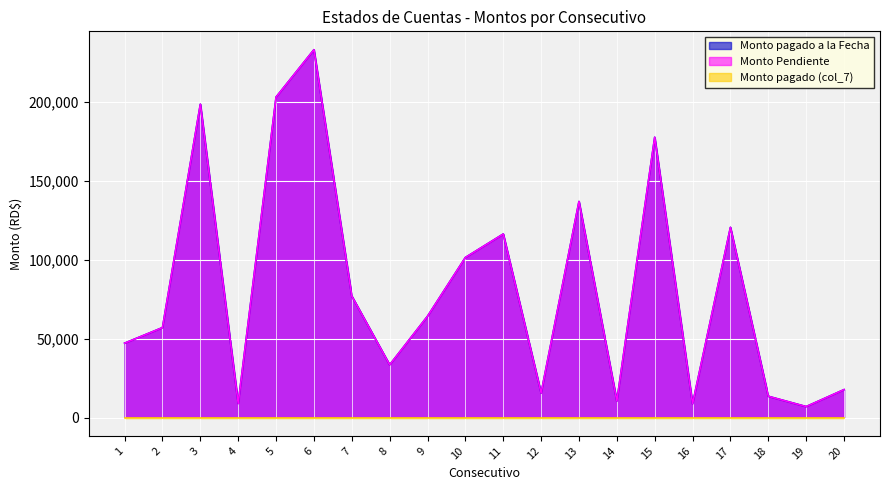

True or false: Monto Pendiente and Monto pagado a la Fecha intersect in this chart.

False